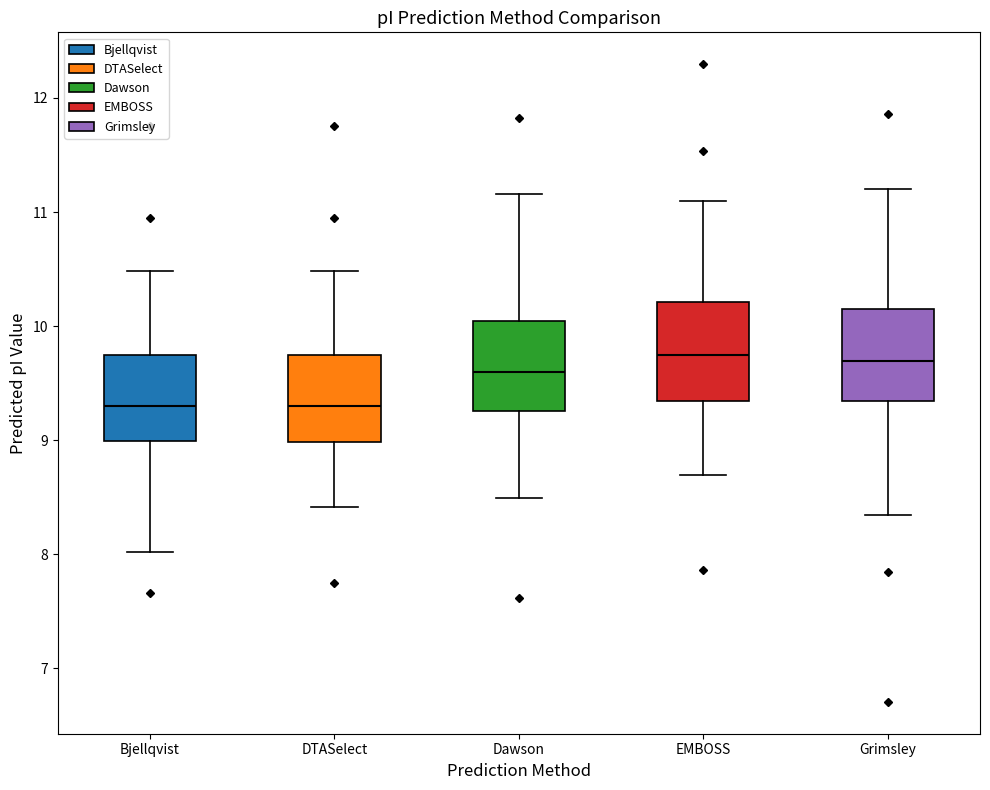

Reading left to right, read every box against the y-axis: the position of its median line, the range the box covers, and the ends of its whiskers. The values are not printed on the chart, so give them approximately, as read against the axis.

Bjellqvist: median 9.3, box 9.0 to 9.8, whiskers 8.0 to 10.5
DTASelect: median 9.3, box 9.0 to 9.8, whiskers 8.4 to 10.5
Dawson: median 9.6, box 9.3 to 10.0, whiskers 8.5 to 11.2
EMBOSS: median 9.7, box 9.3 to 10.2, whiskers 8.7 to 11.1
Grimsley: median 9.7, box 9.3 to 10.2, whiskers 8.3 to 11.2